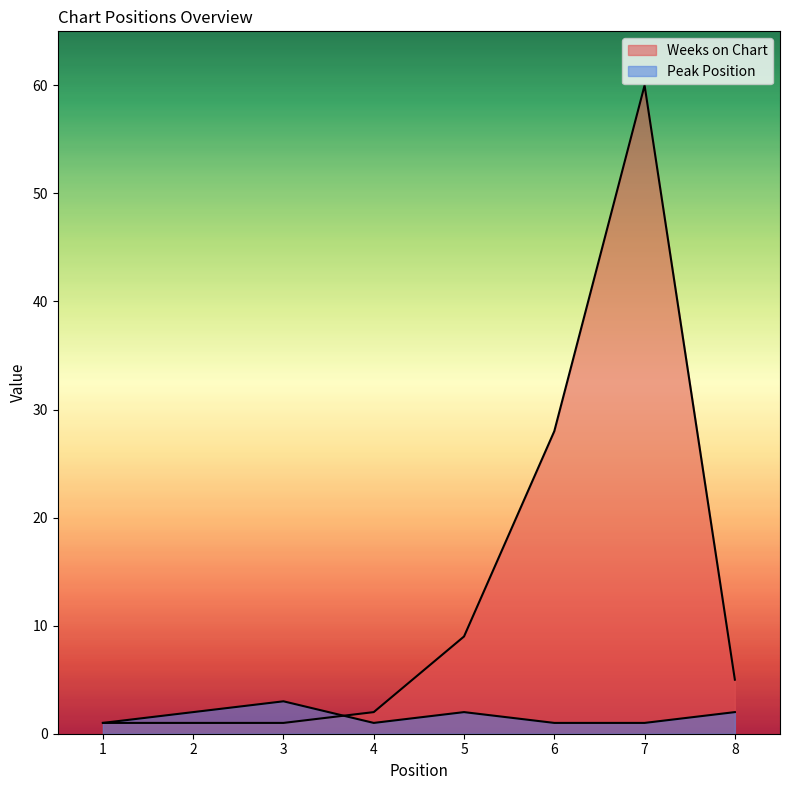

How many categories are shown in the chart?

8